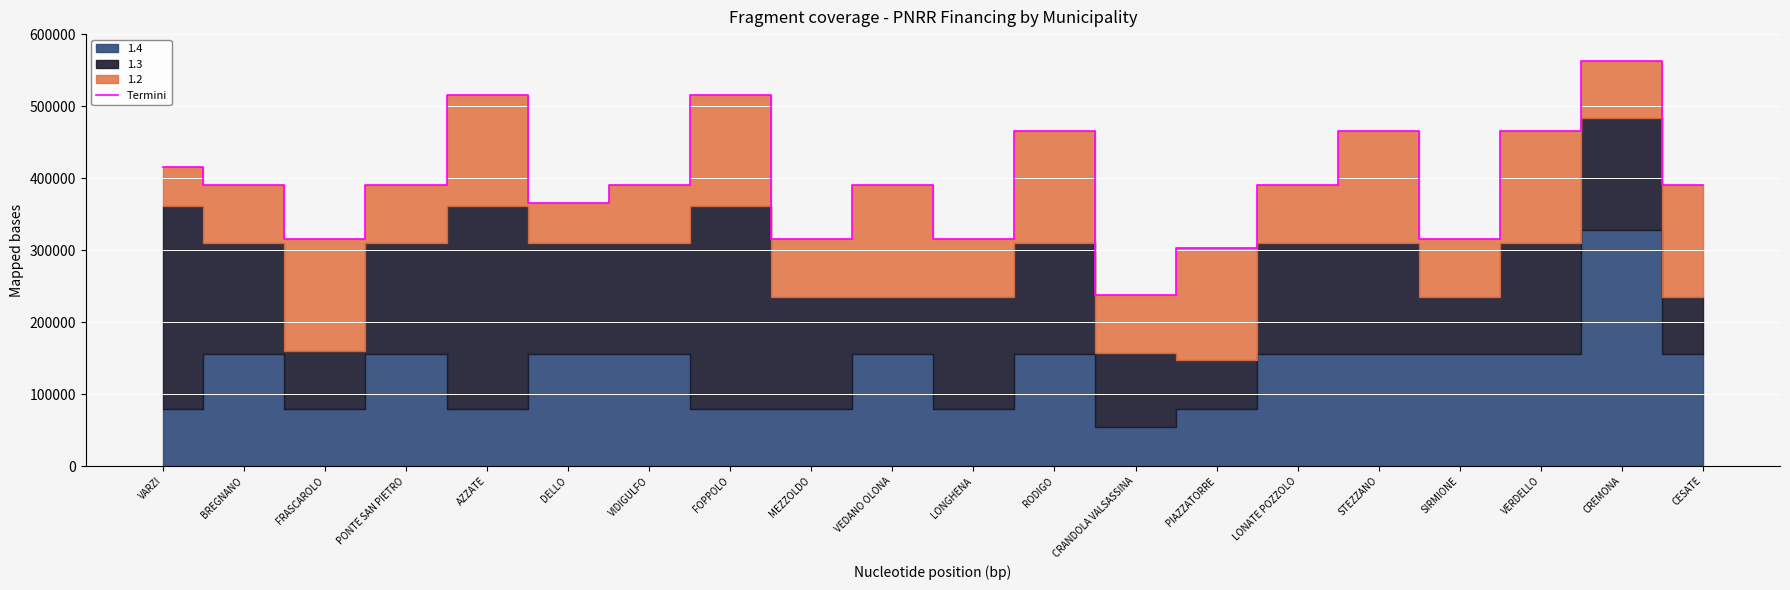

At which label is the value closest to 400547?

BREGNANO